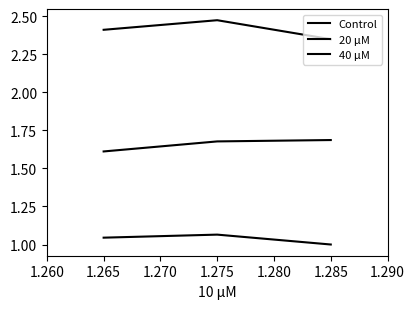

Rank the series by their maximum value, from lowest to highest.

Control, 20 μM, 40 μM